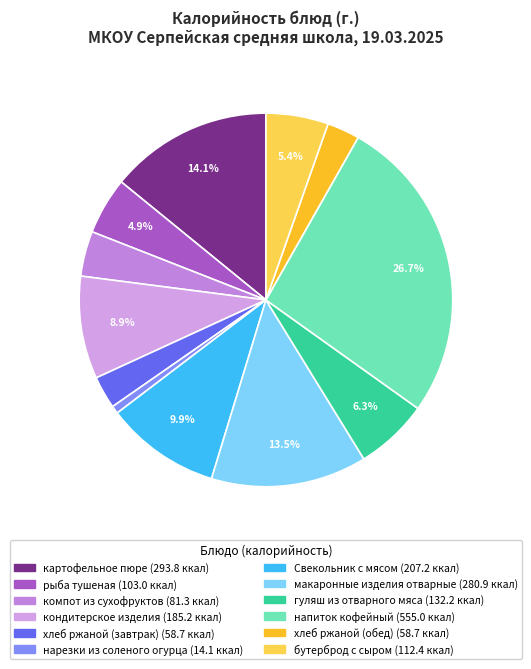

To the nearest percent, what is the difference between the largest and smallest slice percentages?

26%